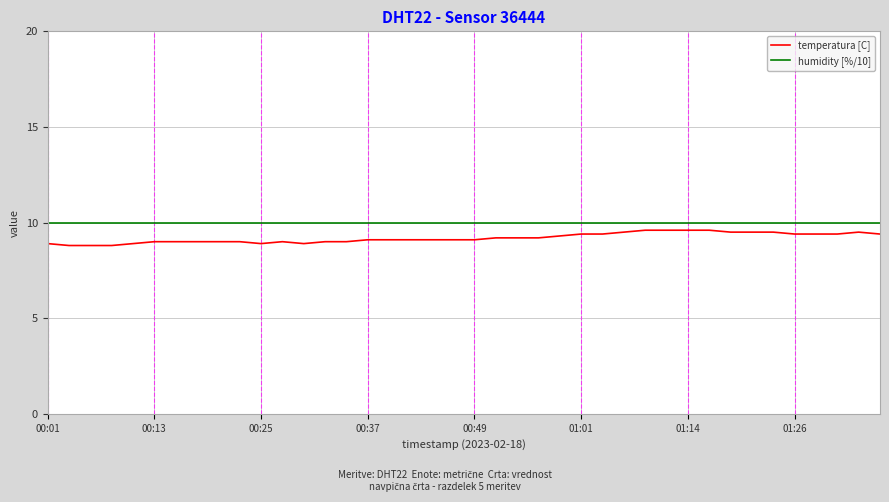

Which series has the widest spread of values?

temperatura [C]